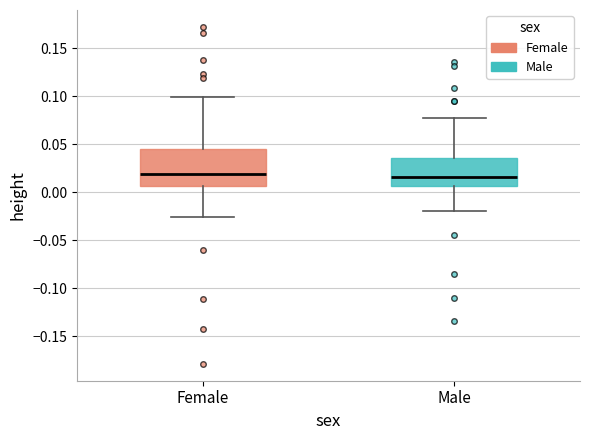

Reading left to right, transcribe this box plot: for each box, give where its median line is, the range the box spans, and where its two whiskers end, as read against the y-axis. The values are not printed on the chart, so give them approximately, as read against the axis.

Female: median 0.020, box 0.005 to 0.045, whiskers -0.025 to 0.100
Male: median 0.015, box 0.005 to 0.035, whiskers -0.020 to 0.075